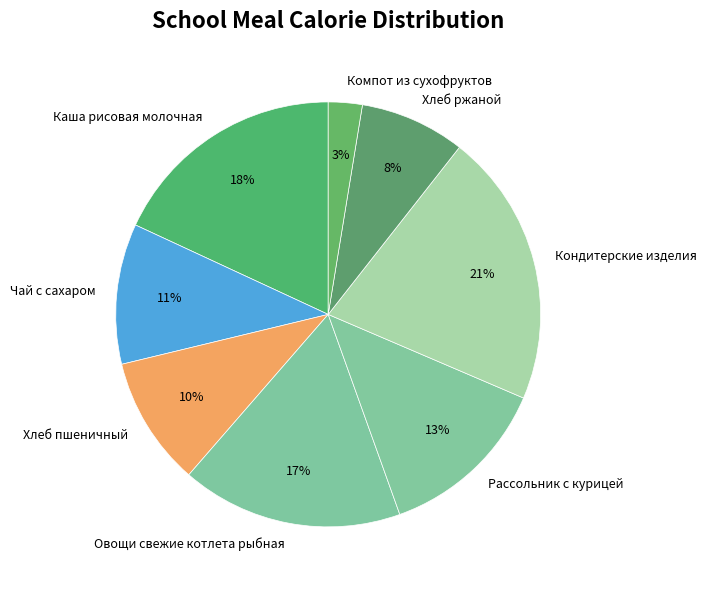

Between Хлеб ржаной and Чай с сахаром, which is larger?

Чай с сахаром